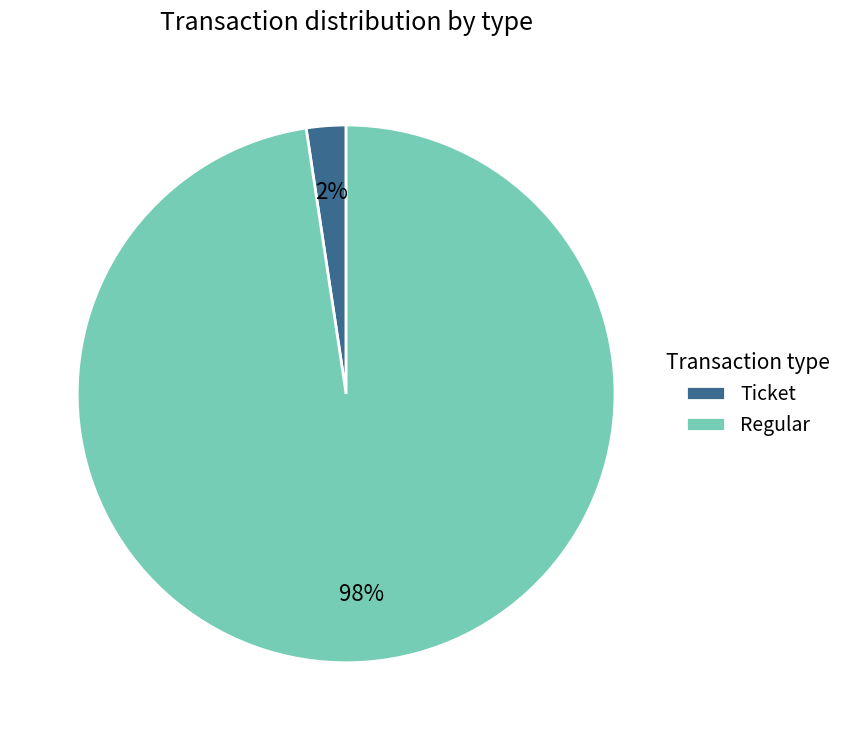

Between Regular and Ticket, which is larger?

Regular